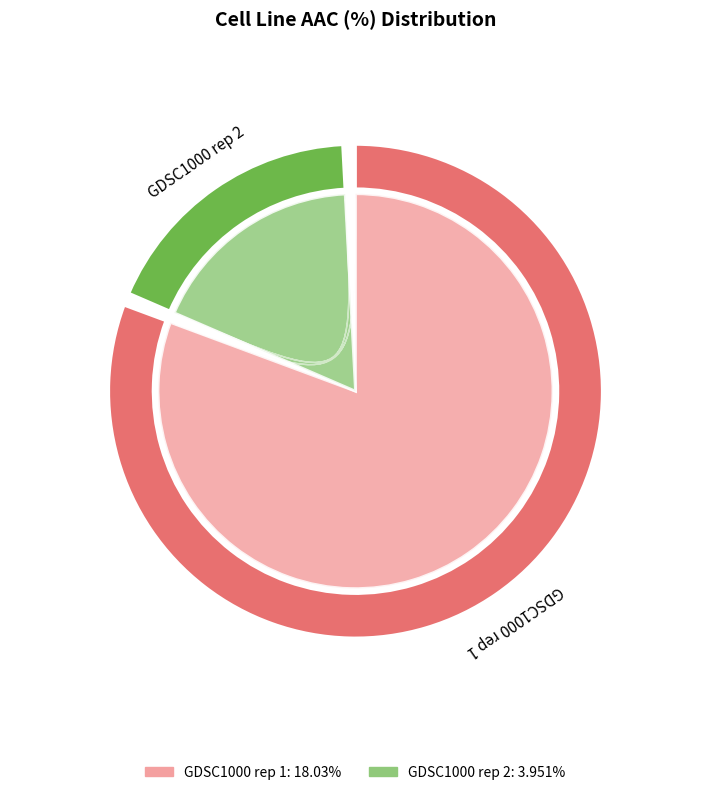

How many slices are in this pie chart?

2